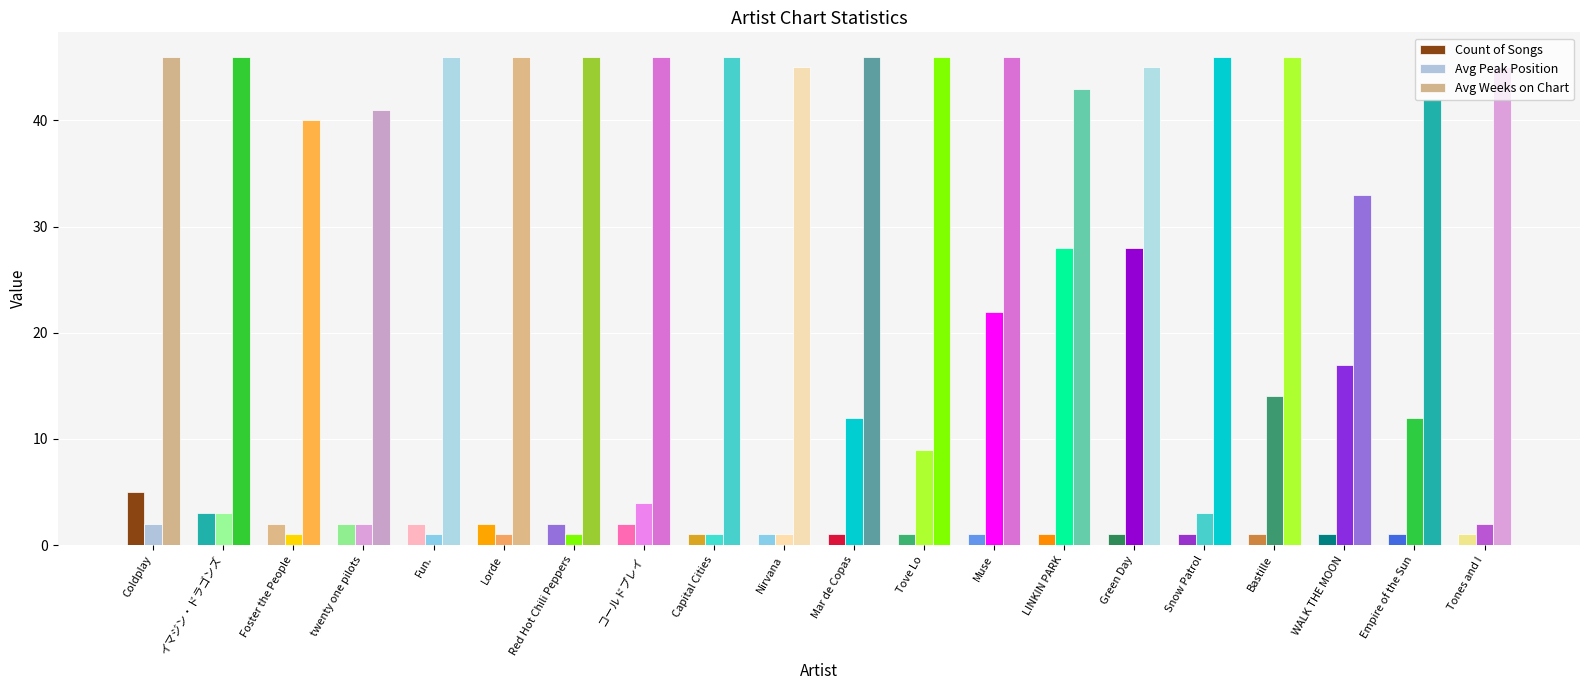

What is the label of the 3rd bar from the right?

WALK THE MOON